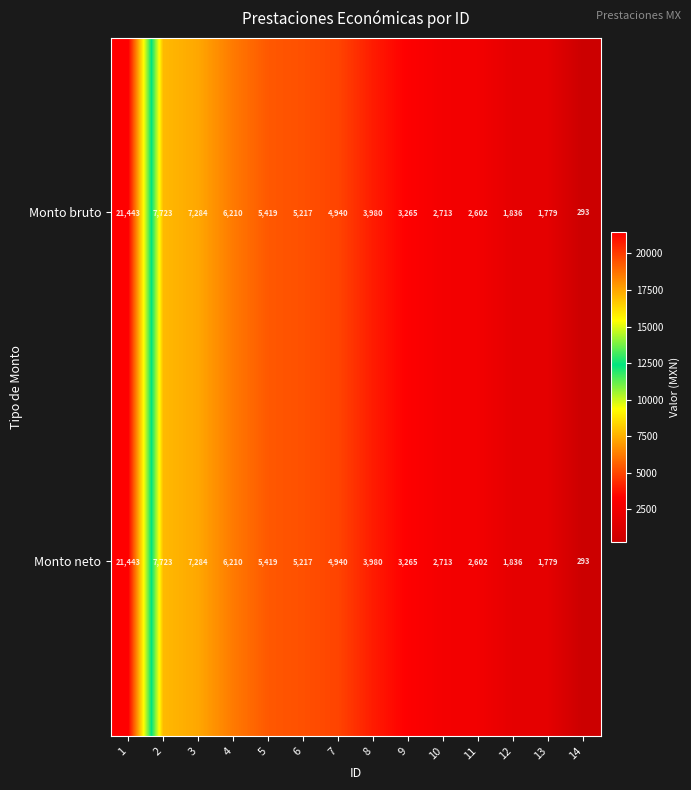

Reading right to left, list all the values displayed in this chart.

Monto bruto: 14=293	13=1779	12=1836	11=2602	10=2713	9=3265	8=3980	7=4940	6=5217	5=5419	4=6210	3=7284	2=7723	1=21443
Monto neto: 14=293	13=1779	12=1836	11=2602	10=2713	9=3265	8=3980	7=4940	6=5217	5=5419	4=6210	3=7284	2=7723	1=21443